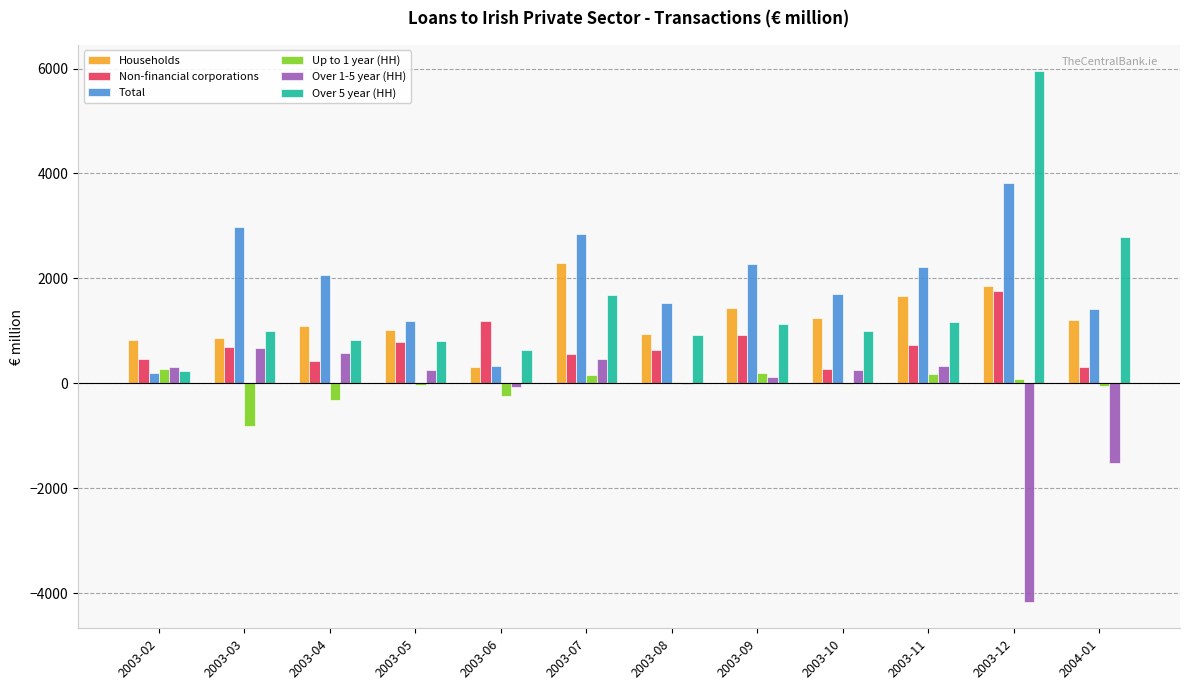

Which category has the highest value in the Non-financial corporations series?

2003-12